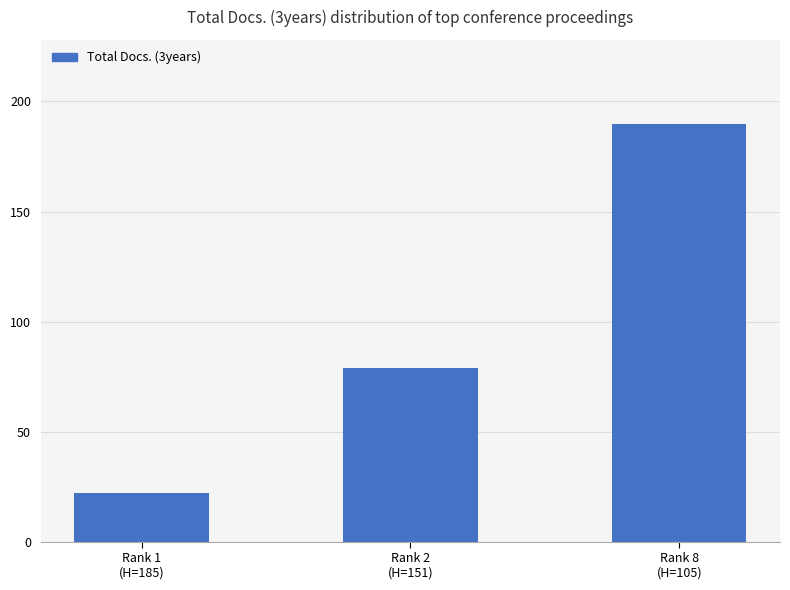

Between Rank 8
(H=105) and Rank 1
(H=185), which is larger?

Rank 8
(H=105)